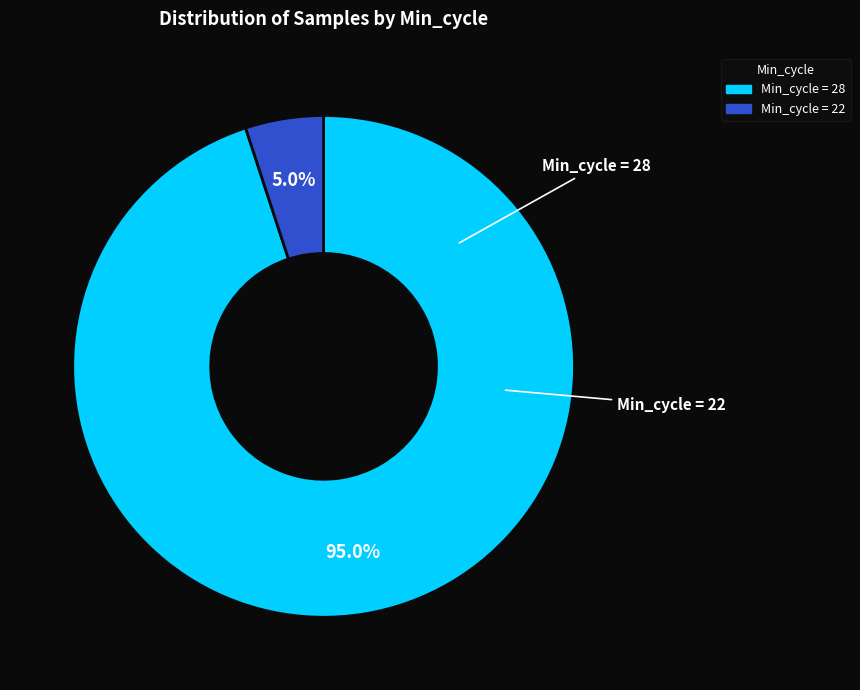

Does any single category account for the majority?

Yes